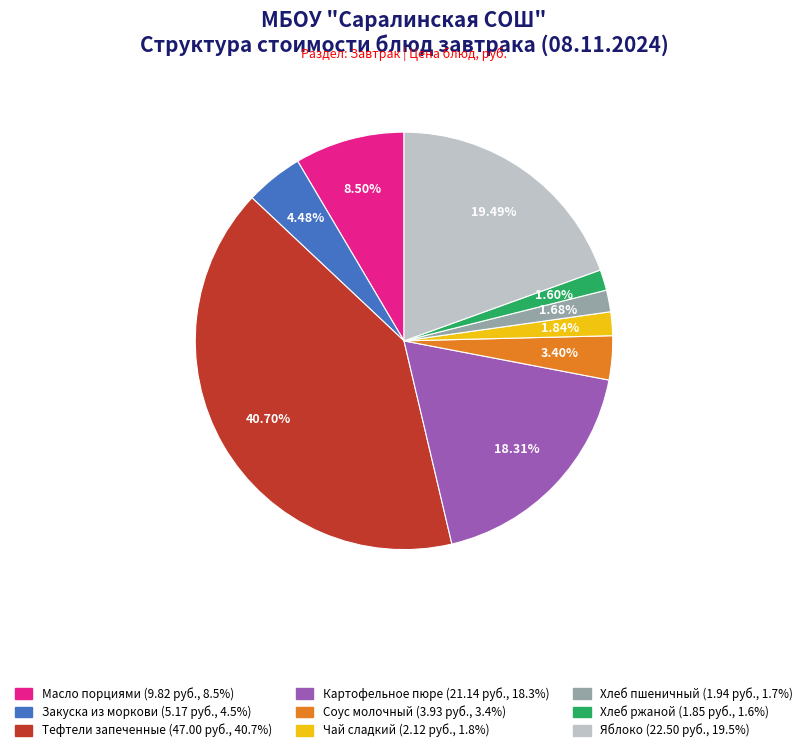

Is it true that Тефтели запеченные is 41% of the pie?

True